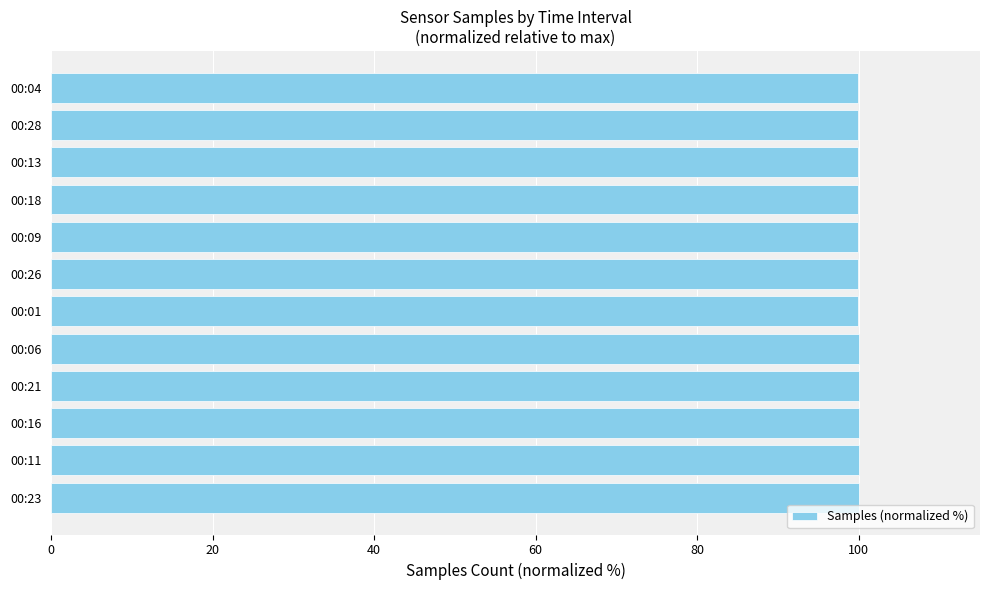

The chart shows a value of 99.9 at 00:28. True or false?

True